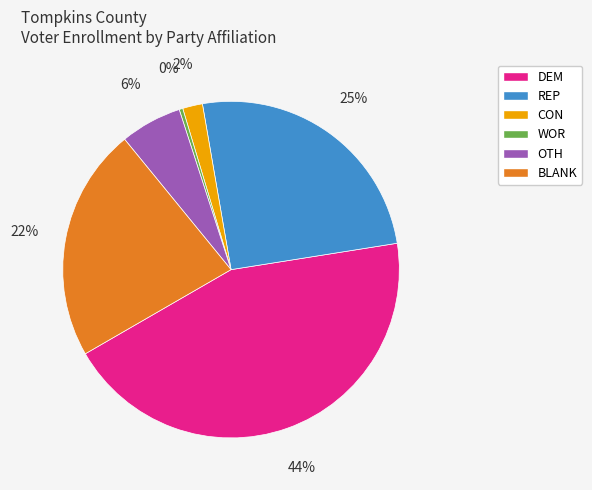

To the nearest percent, what is the difference between the largest and smallest slice percentages?

44%